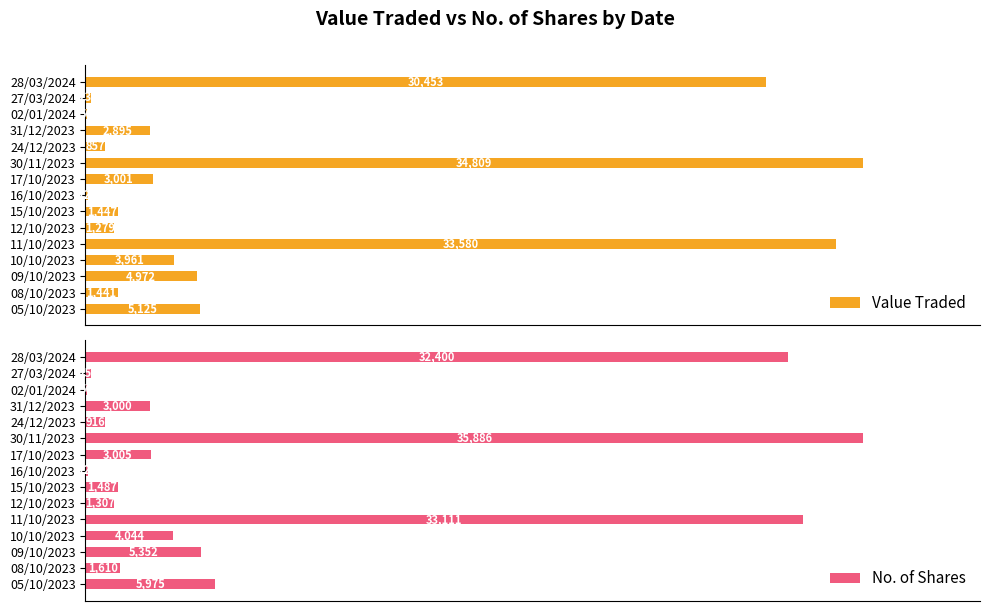

Where is Value Traded nearest to the value 17429?

05/10/2023